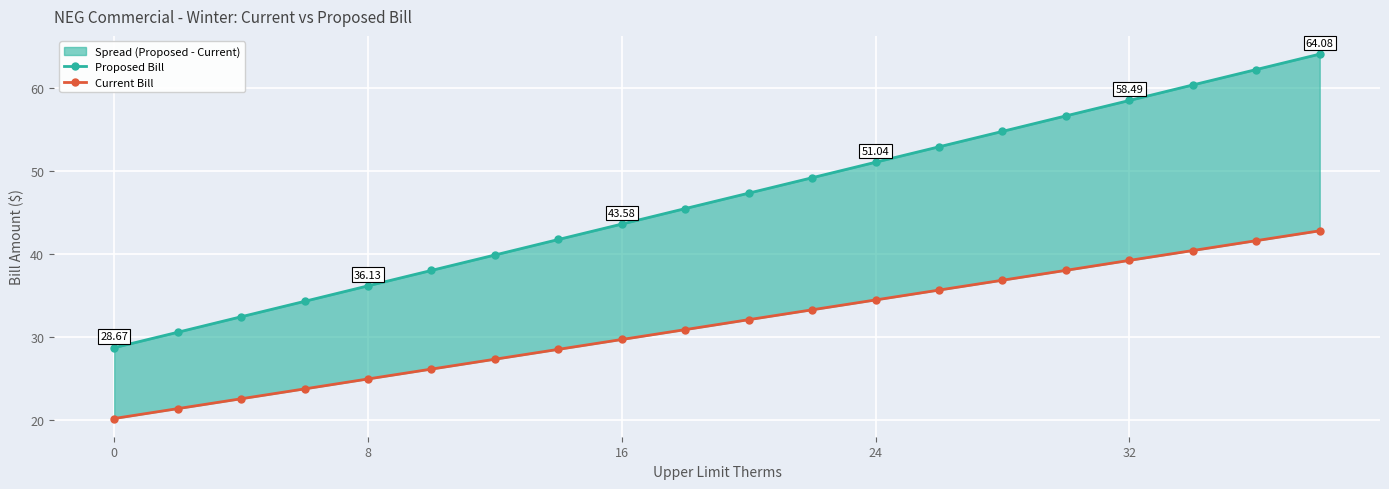

True or false: Current Bill and Proposed Bill intersect in this chart.

False